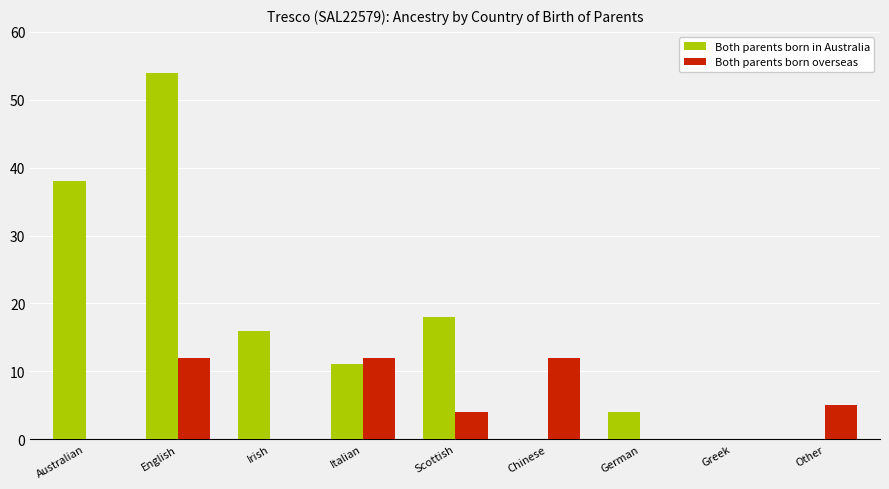

Reading left to right, what are all the values shown in this chart?

Both parents born in Australia: Australian=38	English=54	Irish=16	Italian=11	Scottish=18	Chinese=0	German=4	Greek=0	Other=0
Both parents born overseas: Australian=0	English=12	Irish=0	Italian=12	Scottish=4	Chinese=12	German=0	Greek=0	Other=5